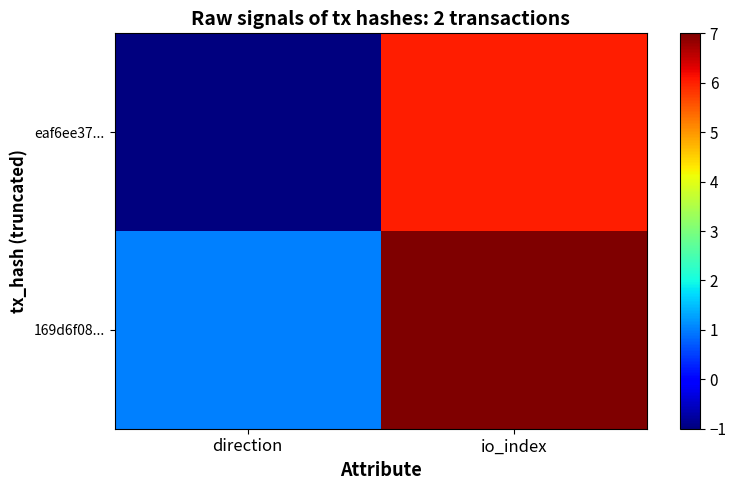

Reading right to left, transcribe all the data shown in this chart.

eaf6ee37...: io_index=6	direction=-1
169d6f08...: io_index=7	direction=1